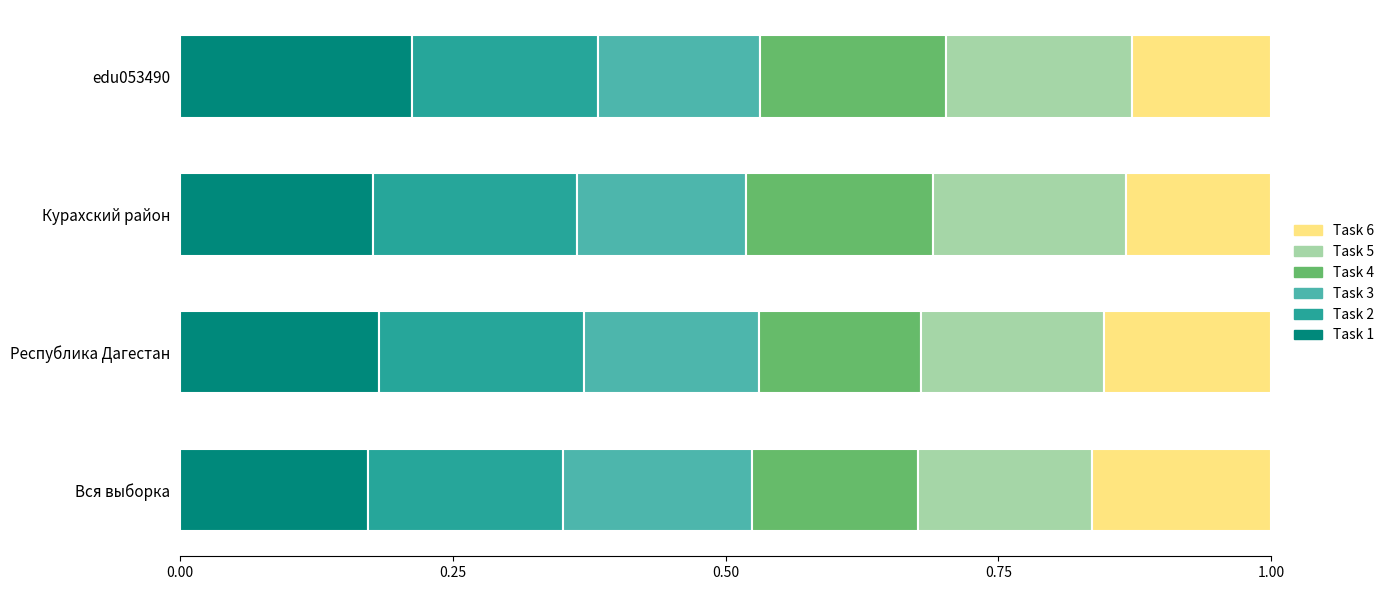

The value of Task 1 at edu053490 is 0.3. True or false?

False